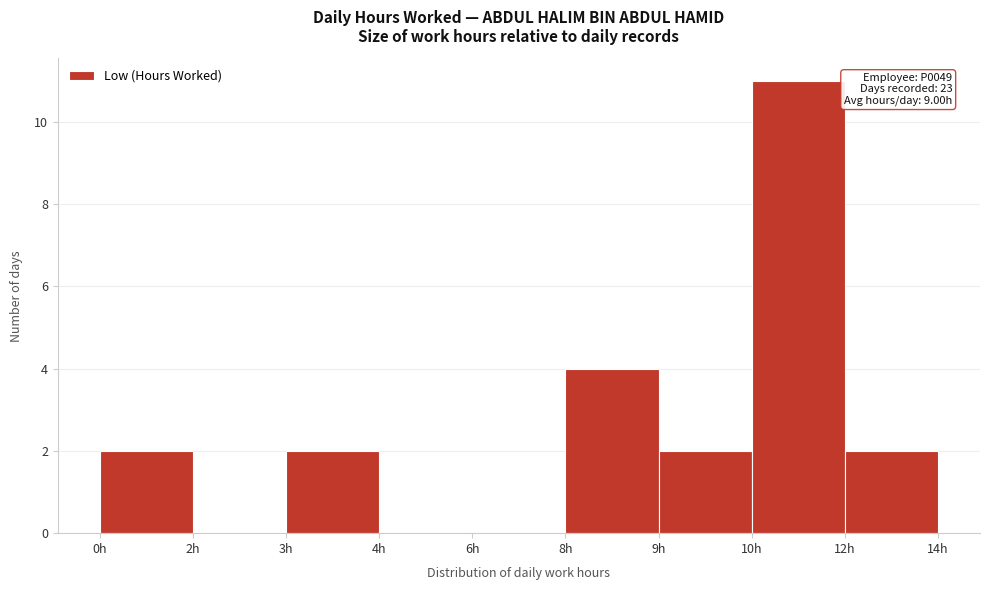

Reading right to left, transcribe all the data shown in this chart.

12h=2	10h=11	9h=2	8h=4	6h=0	4h=0	3h=2	2h=0	0h=2